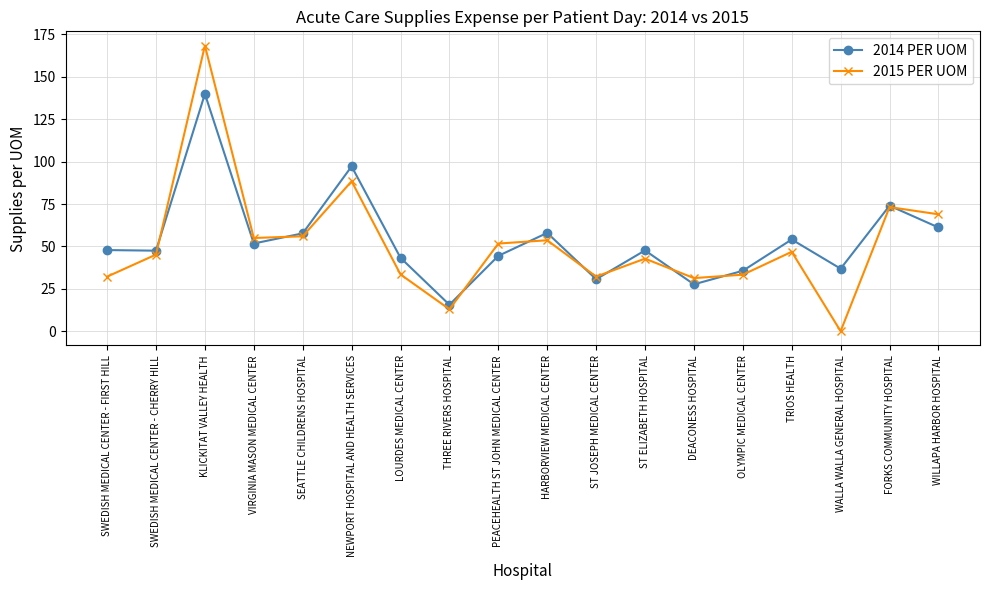

How many lines are shown in the chart?

2